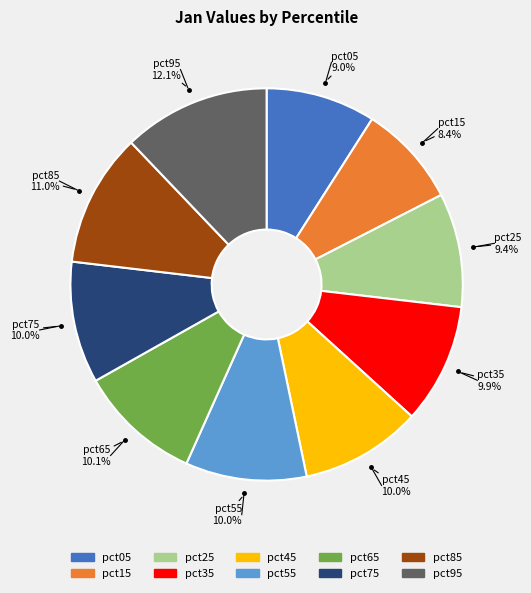

To the nearest percent, what is the combined percentage of pct95 and pct85?

23%